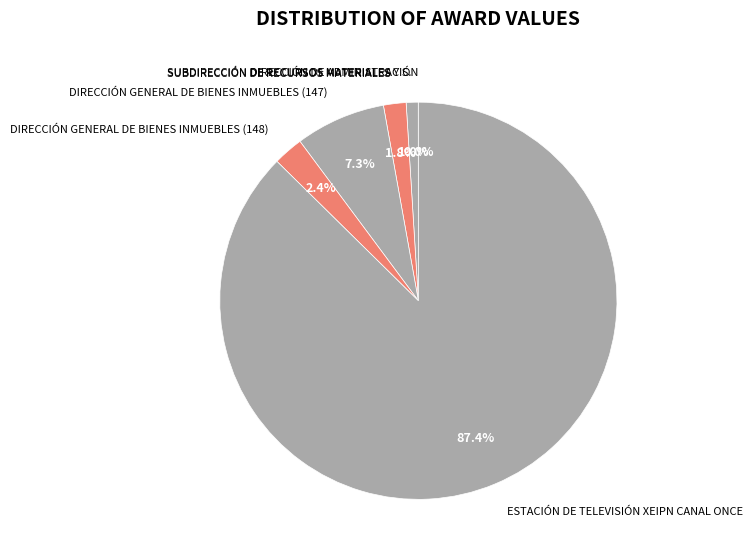

Between SUBDIRECCIÓN DE RECURSOS MATERIALES Y S. and DIRECCIÓN GENERAL DE BIENES INMUEBLES (147), which is larger?

DIRECCIÓN GENERAL DE BIENES INMUEBLES (147)